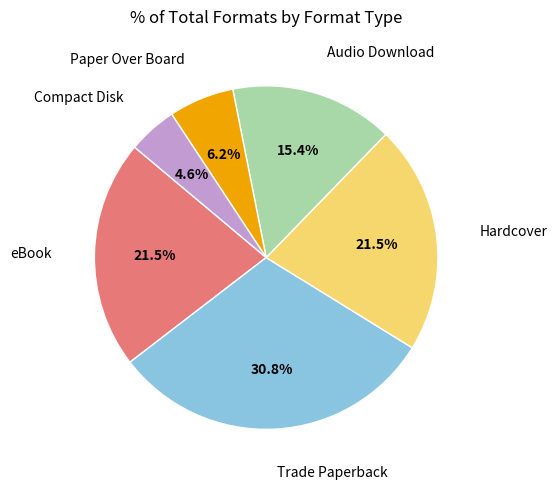

Is there any slice that represents more than half of the pie?

No